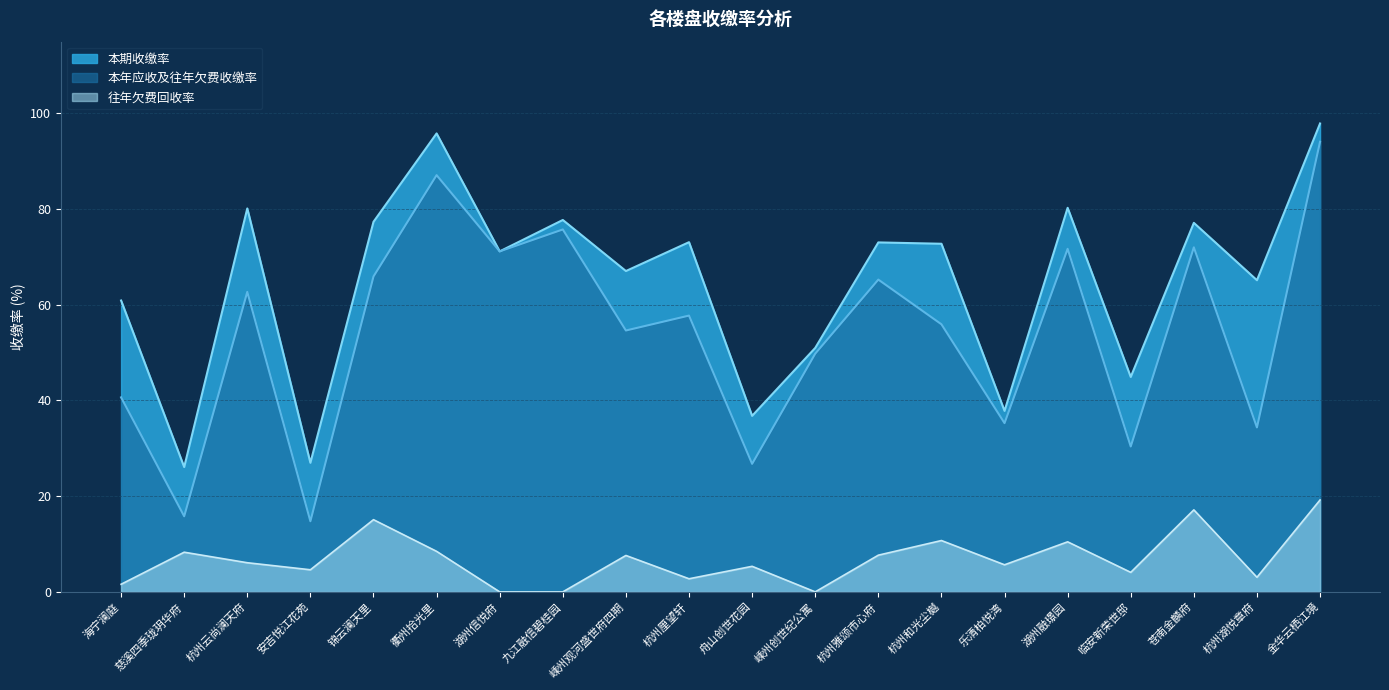

What are all the series names shown in the legend?

本期收缴率, 本年应收及往年欠费收缴率, 往年欠费回收率